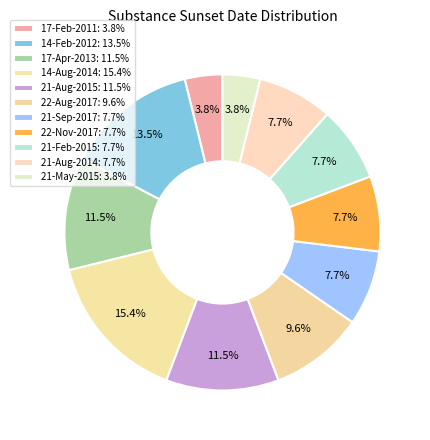

How much of the chart is everything except 14-Feb-2012?

86.5%